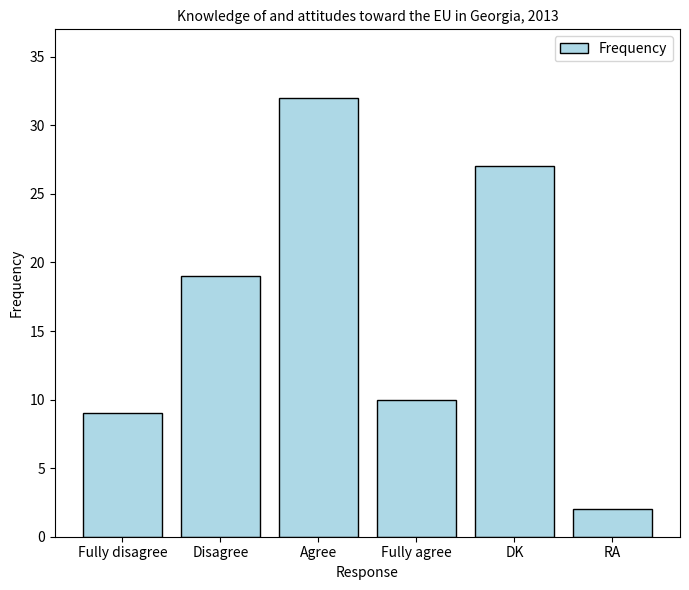

What is the ratio of the value at DK to the value at Fully disagree?

3.0